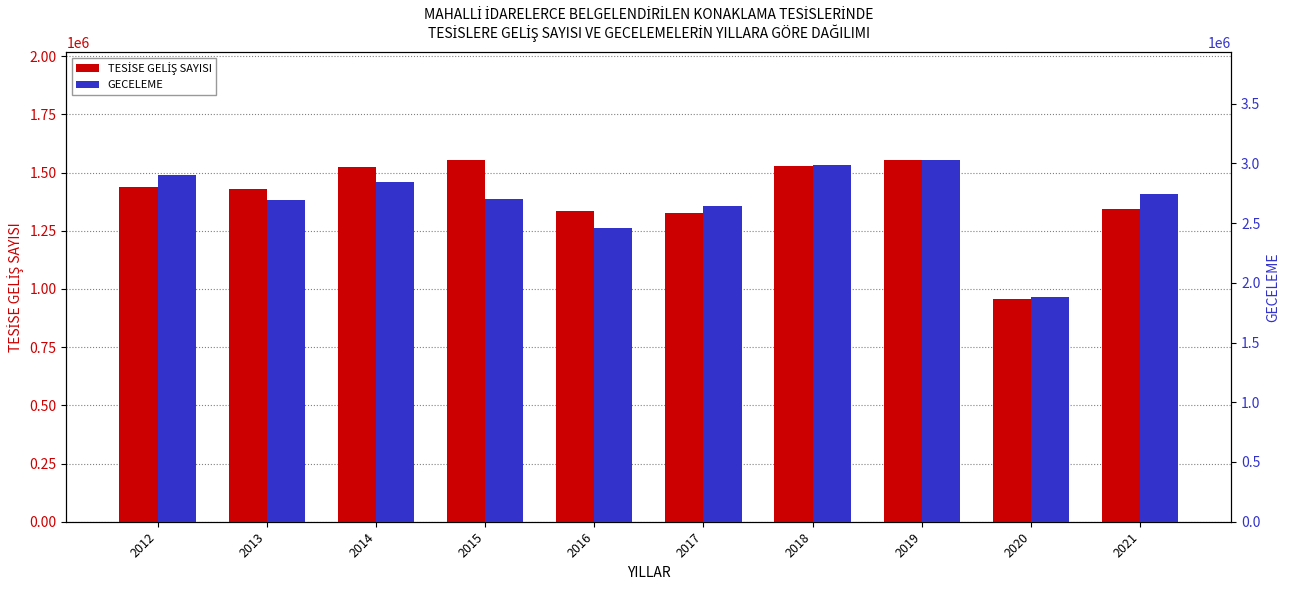

What is the difference between the second highest and second lowest values in the GECELEME series?

525894